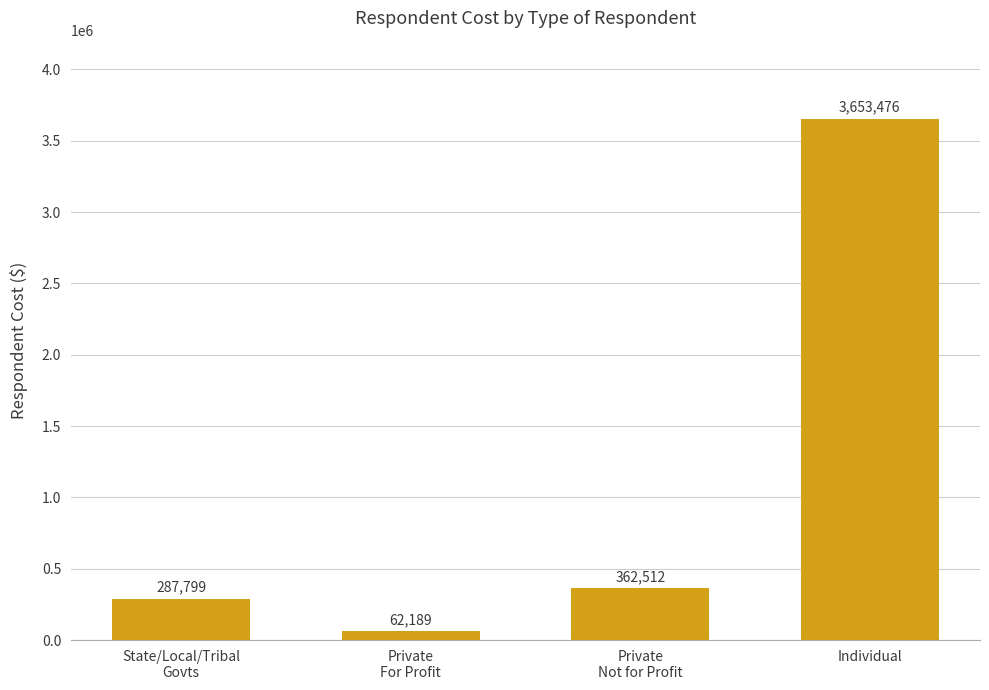

List the labels in order of value, largest first.

Individual, Private
Not for Profit, State/Local/Tribal
Govts, Private
For Profit